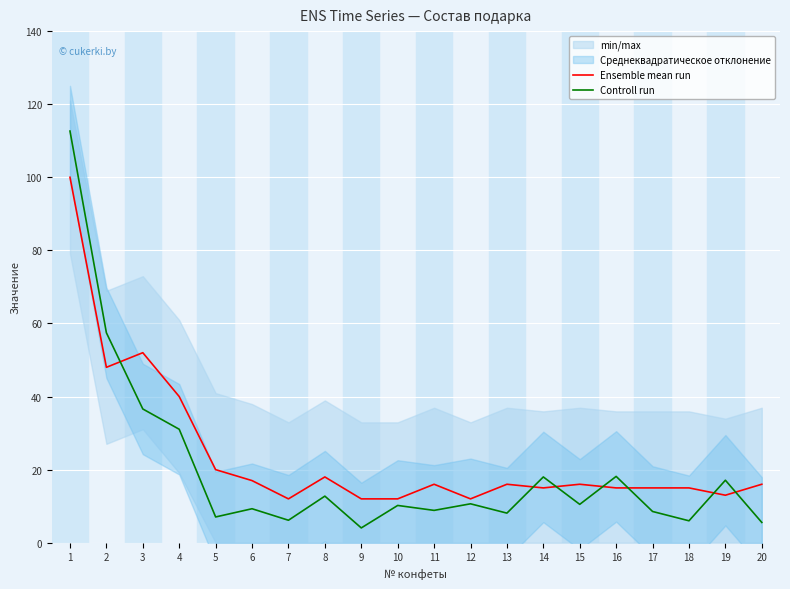

Is this an area chart (filled region under the line)?

No